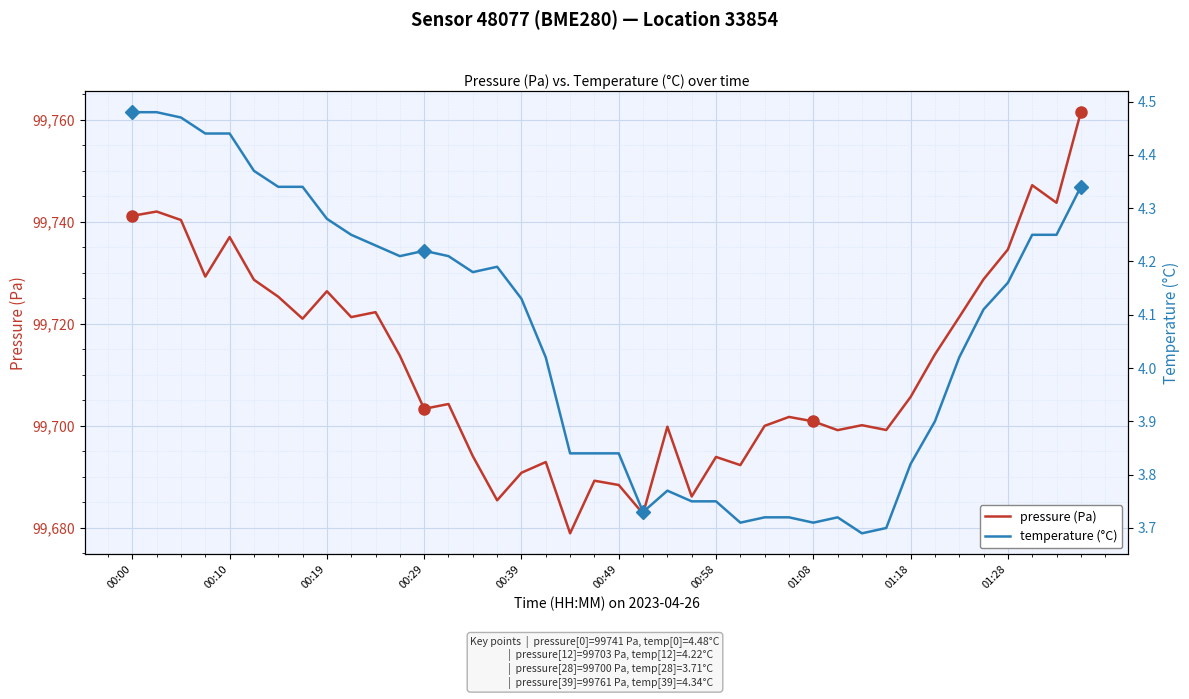

What is the label of the 25th point from the right?

15